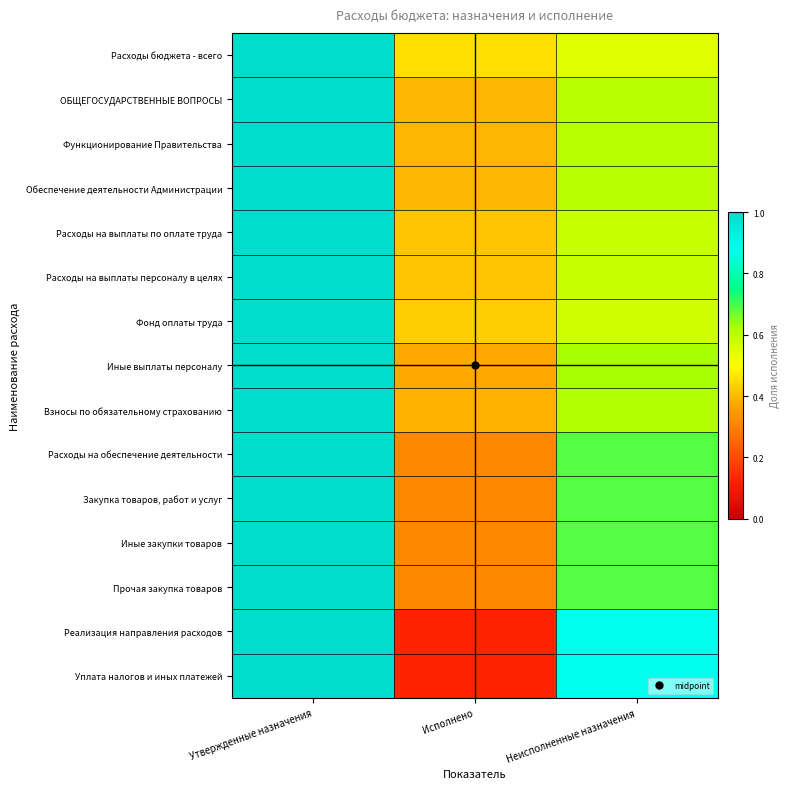

What is the difference between the highest and lowest values at Исполнено?

0.3